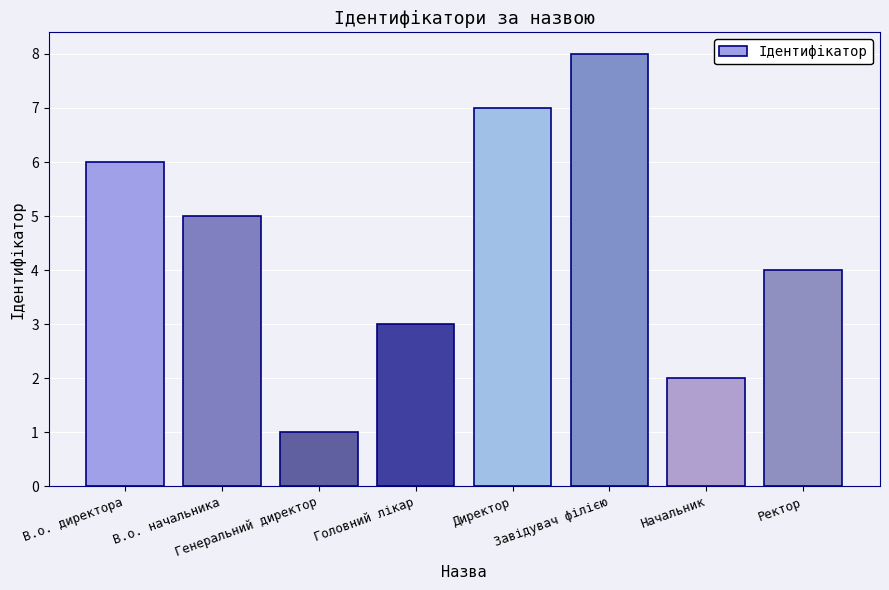

True or false: the data shows 6 at В.о. директора.

True